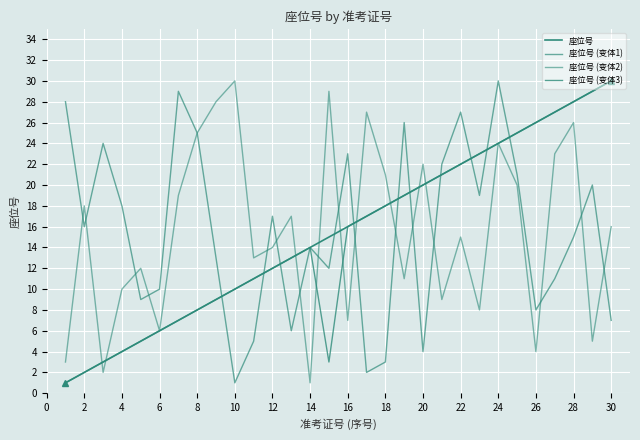

What is the average value of the 座位号 series?

16